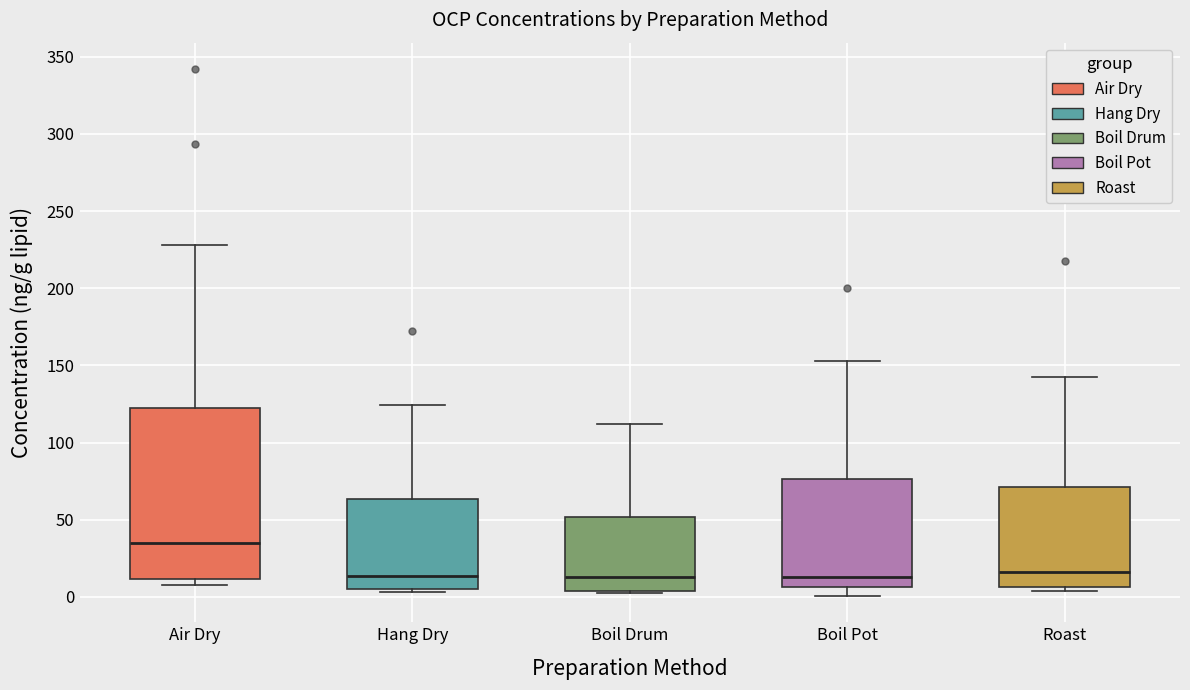

Reading left to right, transcribe this box plot: for each box, give where its median line is, the range the box spans, and where its two whiskers end, as read against the y-axis. The values are not printed on the chart, so give them approximately, as read against the axis.

Air Dry: median 35, box 10 to 125, whiskers 10 (just below the box's lower edge) to 230
Hang Dry: median 15, box 5 to 65, whiskers 5 (just below the box's lower edge) to 125
Boil Drum: median 15, box 5 to 50, whiskers 5 to 110
Boil Pot: median 15, box 5 to 75, whiskers 0 to 155
Roast: median 15, box 5 to 70, whiskers 5 (just below the box's lower edge) to 140